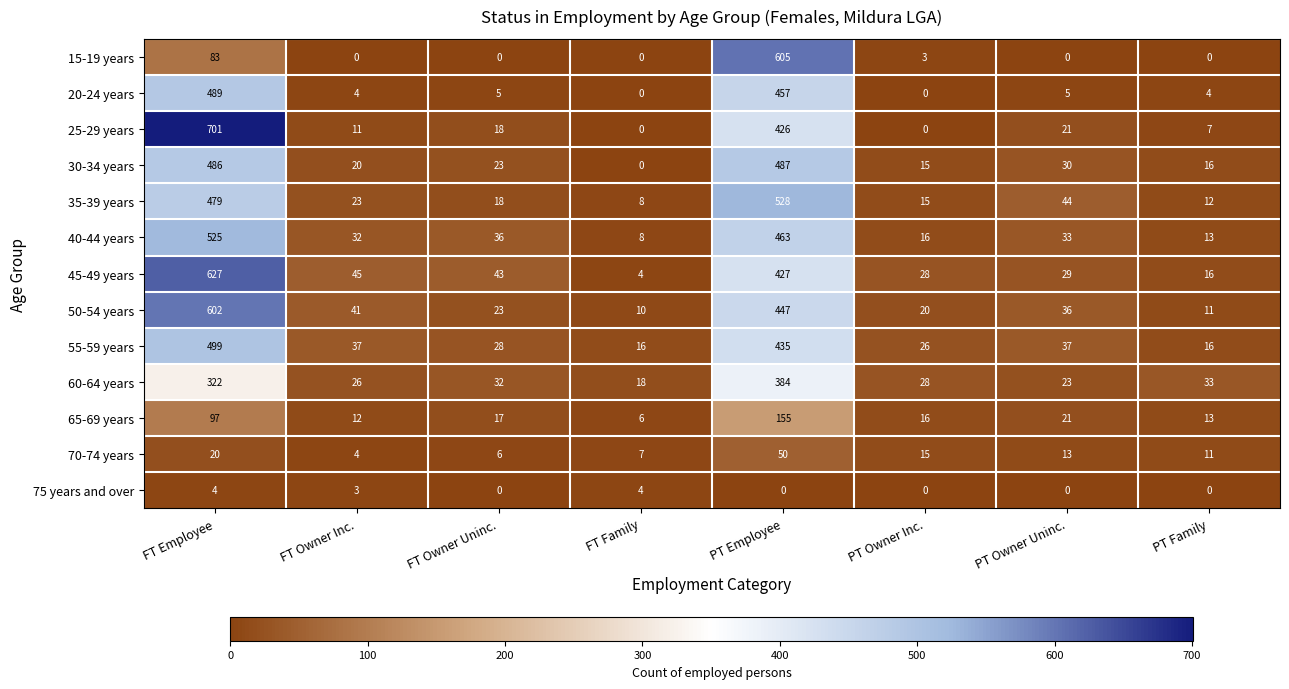

How many data points does each series have?

8